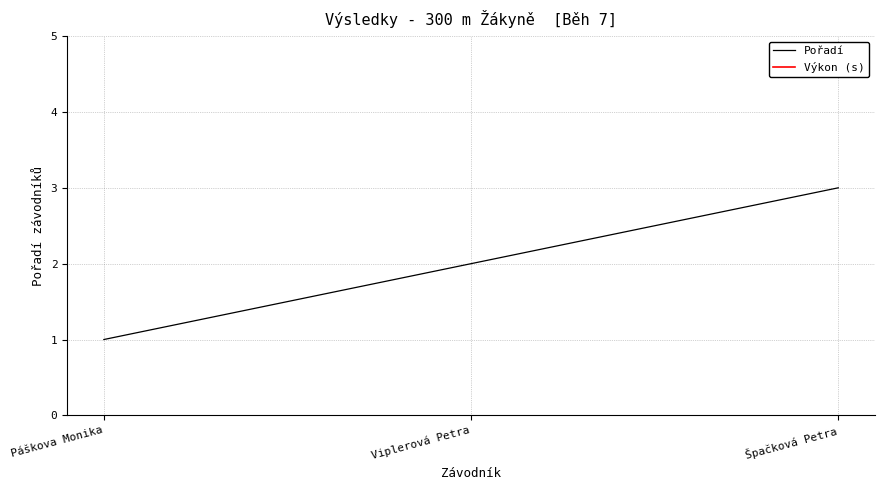

What are all the series names shown in the legend?

Pořadí, Výkon (s)